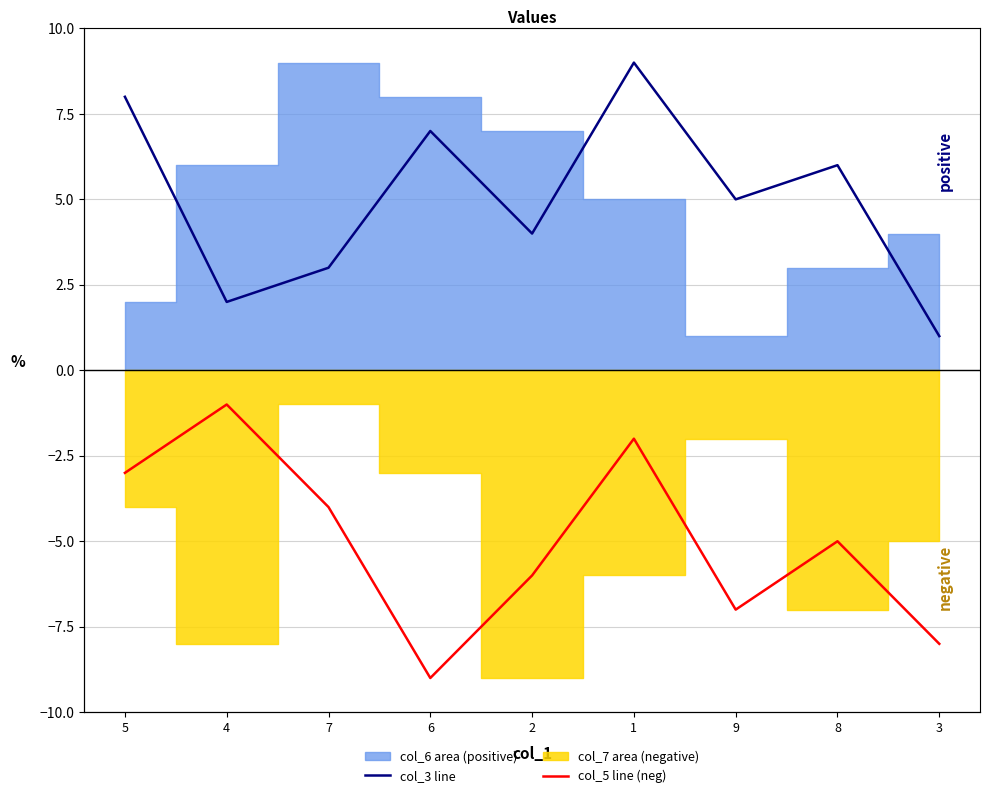

Rank the categories by col_5 line (neg) value from highest to lowest.

4, 1, 5, 7, 8, 2, 9, 3, 6